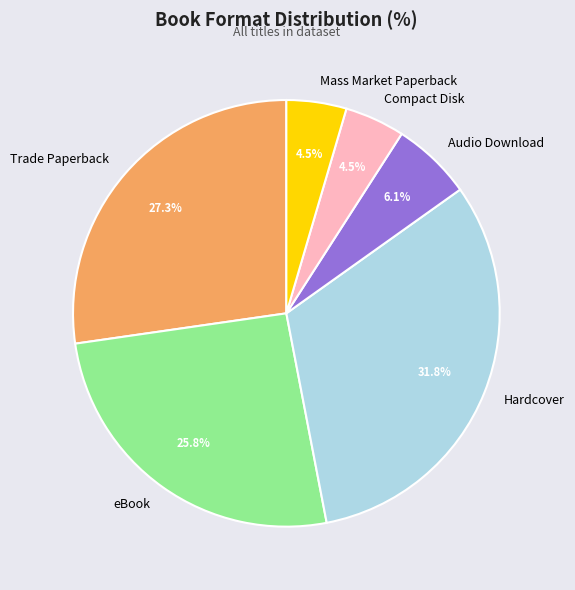

What portion of the pie excludes Compact Disk?

95.5%